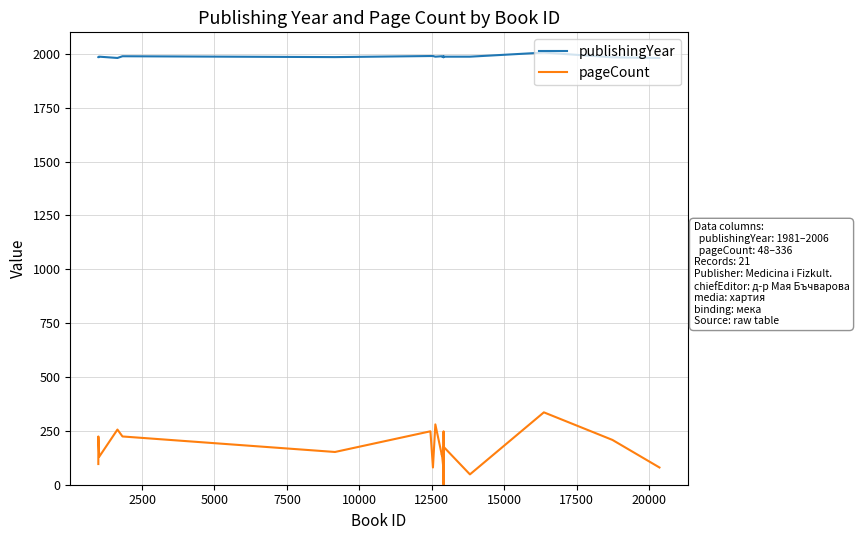

True or false: pageCount has more than 2 interior local peaks.

True